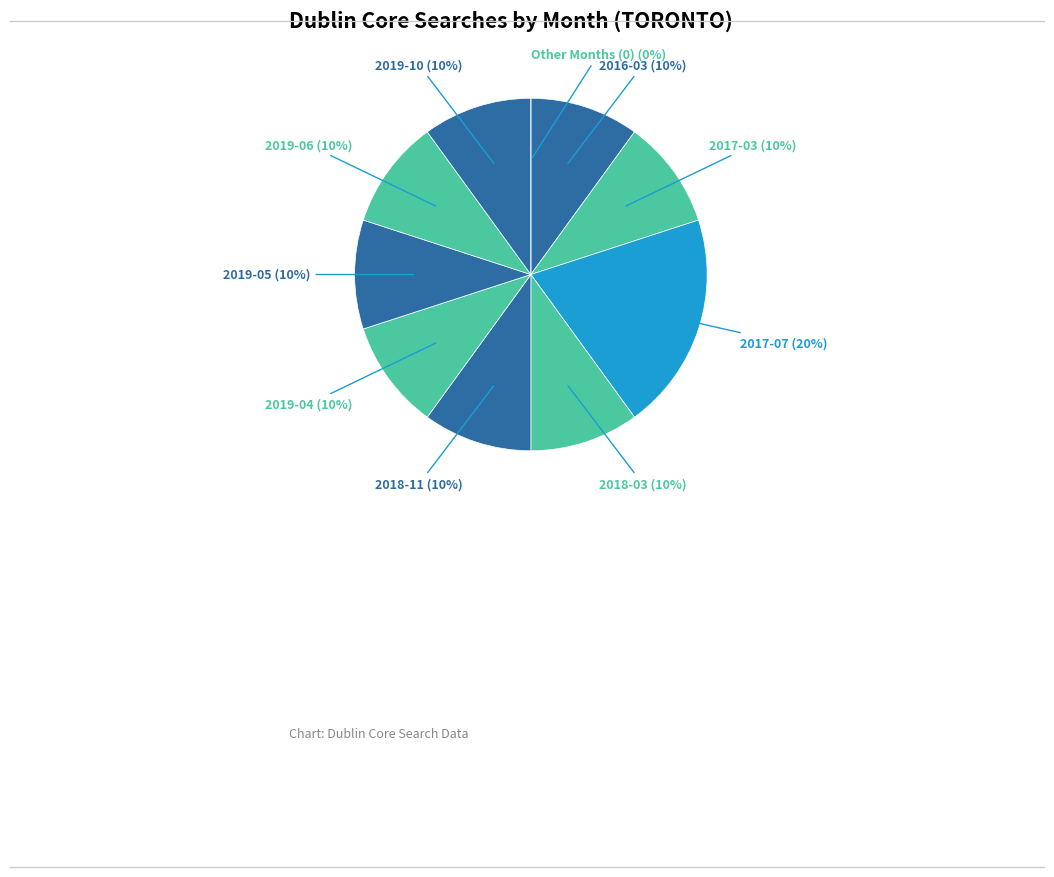

Which category has the biggest portion of the pie?

2017-07